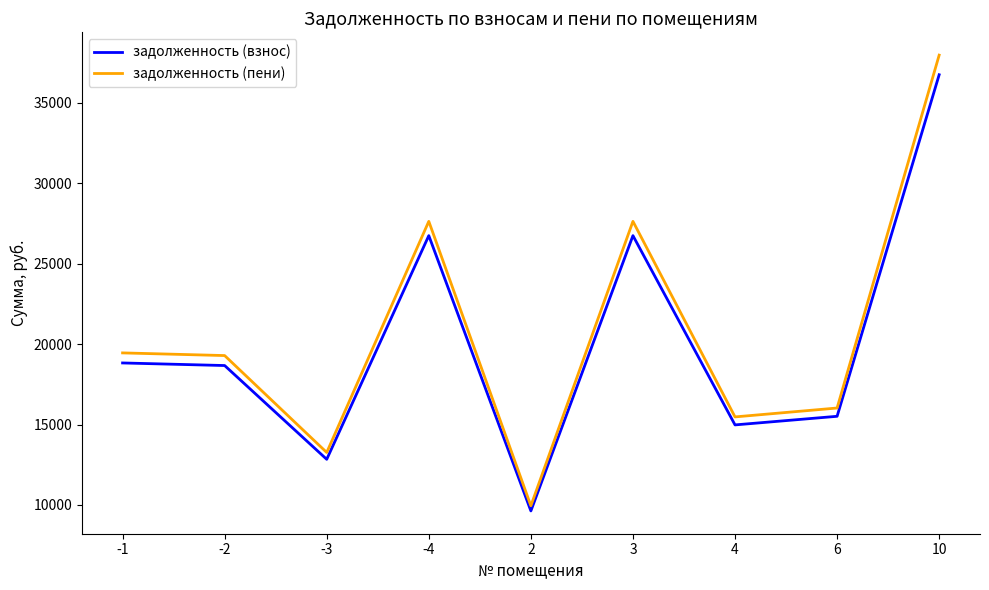

Reading left to right, extract all data points from this chart.

задолженность (взнос): 18826.4	18666.1	12836.2	26742.0	9627.1	26742.0	14975.5	15510.4	36743.6
задолженность (пени): 19451.6	19285.9	13262.4	27630.0	9946.8	27630.0	15472.8	16025.4	37963.7